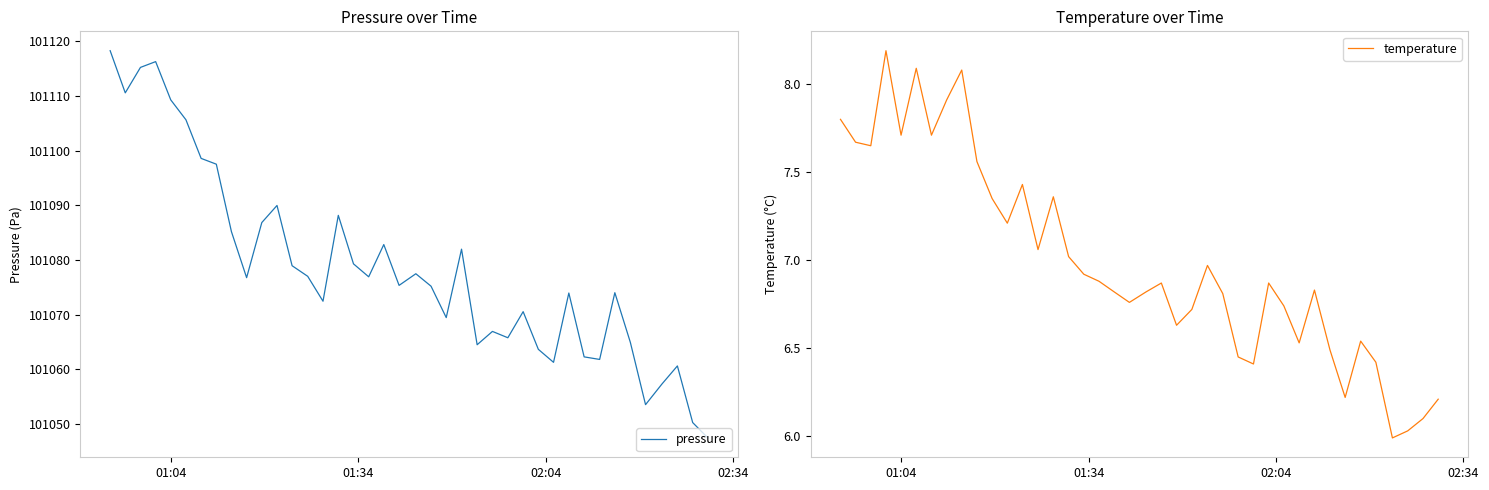

What is the difference between the second highest and minimum values in the pressure series?

68.9